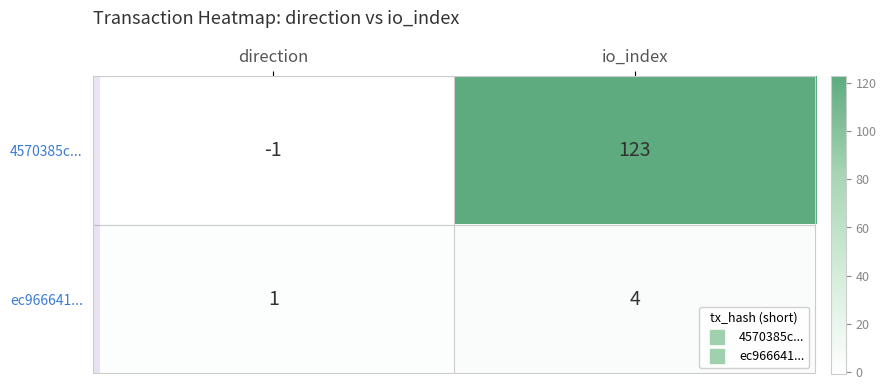

Which series has the widest spread of values?

4570385c...